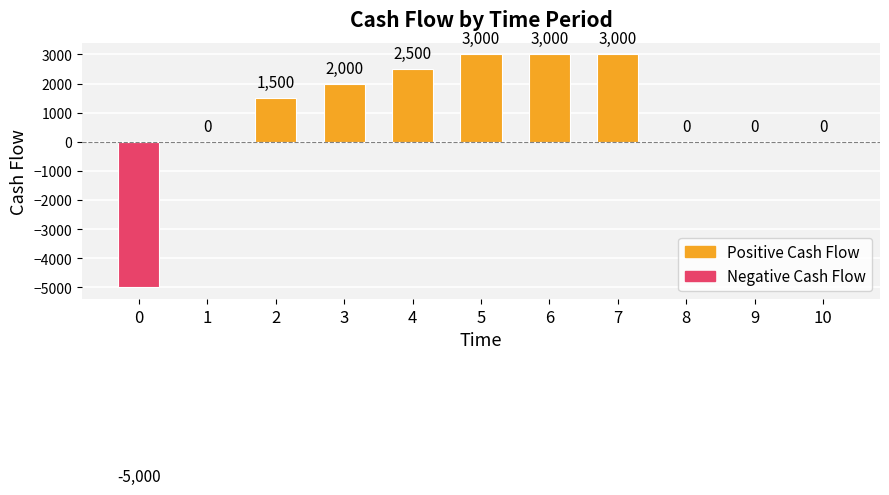

The value at 10 is 0. True or false?

True